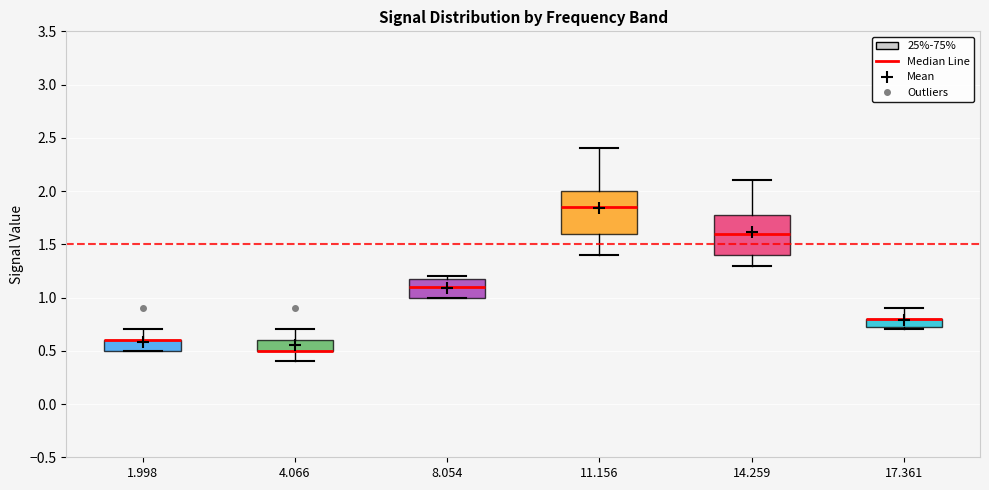

Where is the lower edge of the box at x = 17.361 on the y-axis? The values are not printed on the chart, so give them approximately, as read against the axis.

0.75